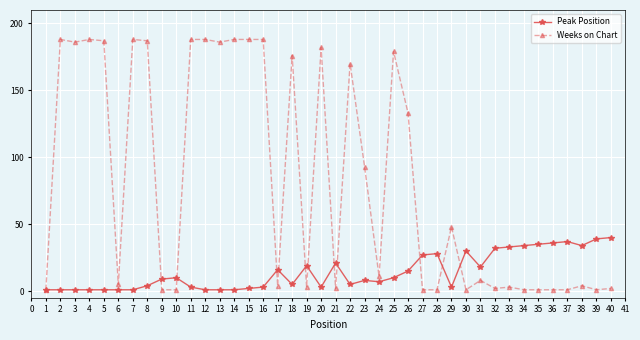

Which series changed the most between 2 and 23?

Weeks on Chart